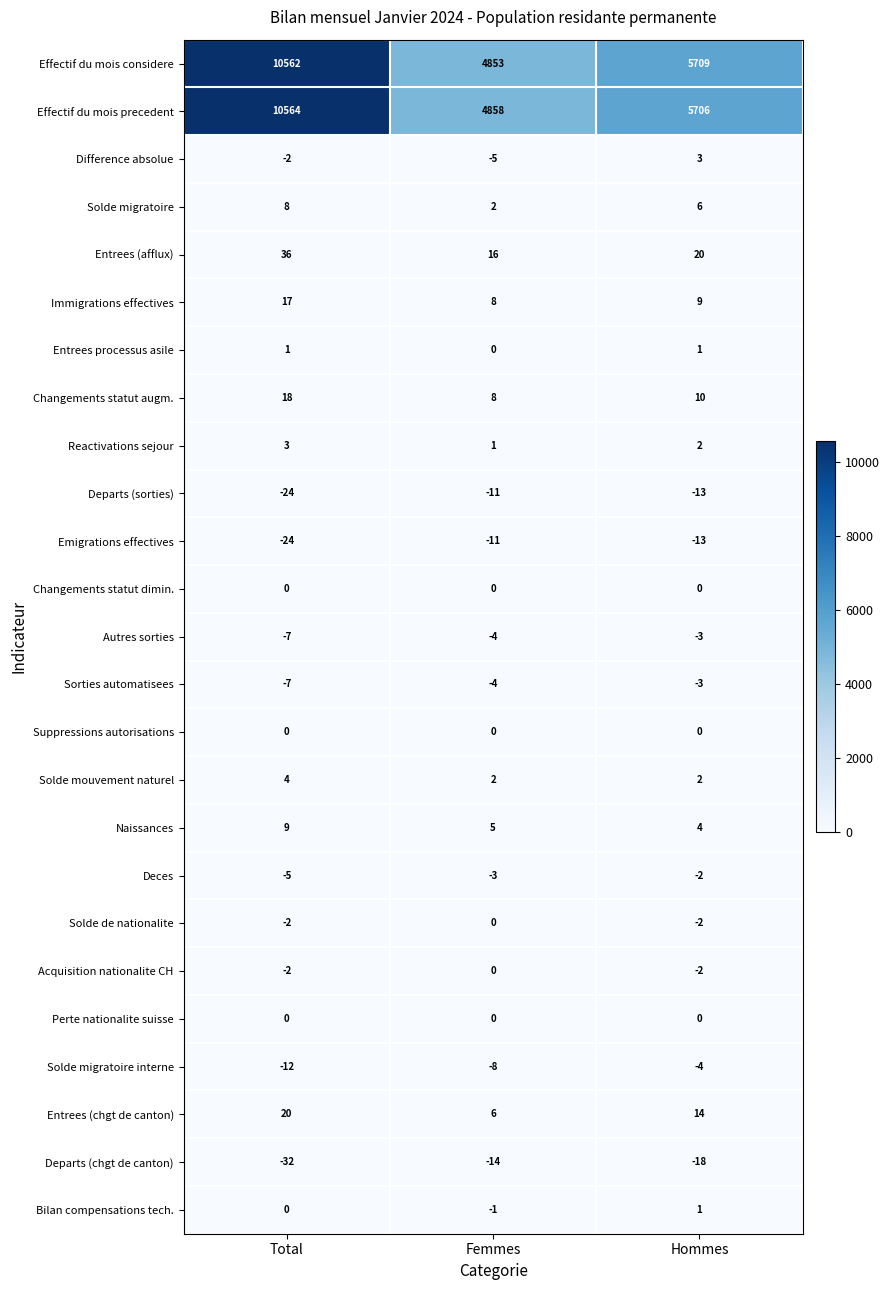

At which label is Entrees (chgt de canton) closest to 13?

Hommes